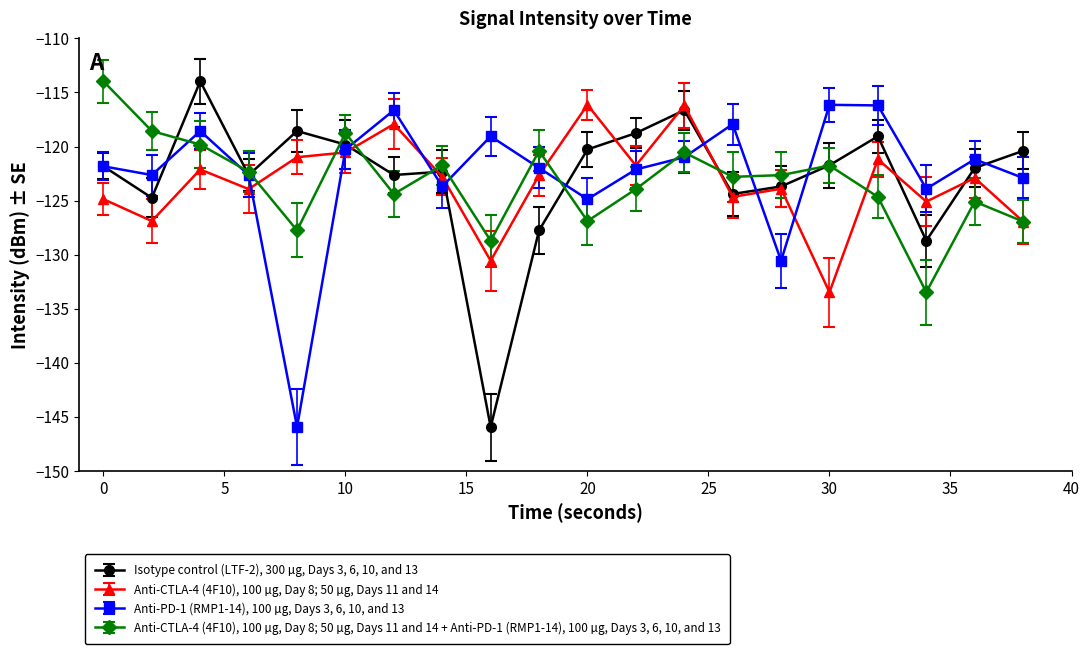

At how many categories does at least one series exceed -134?

20